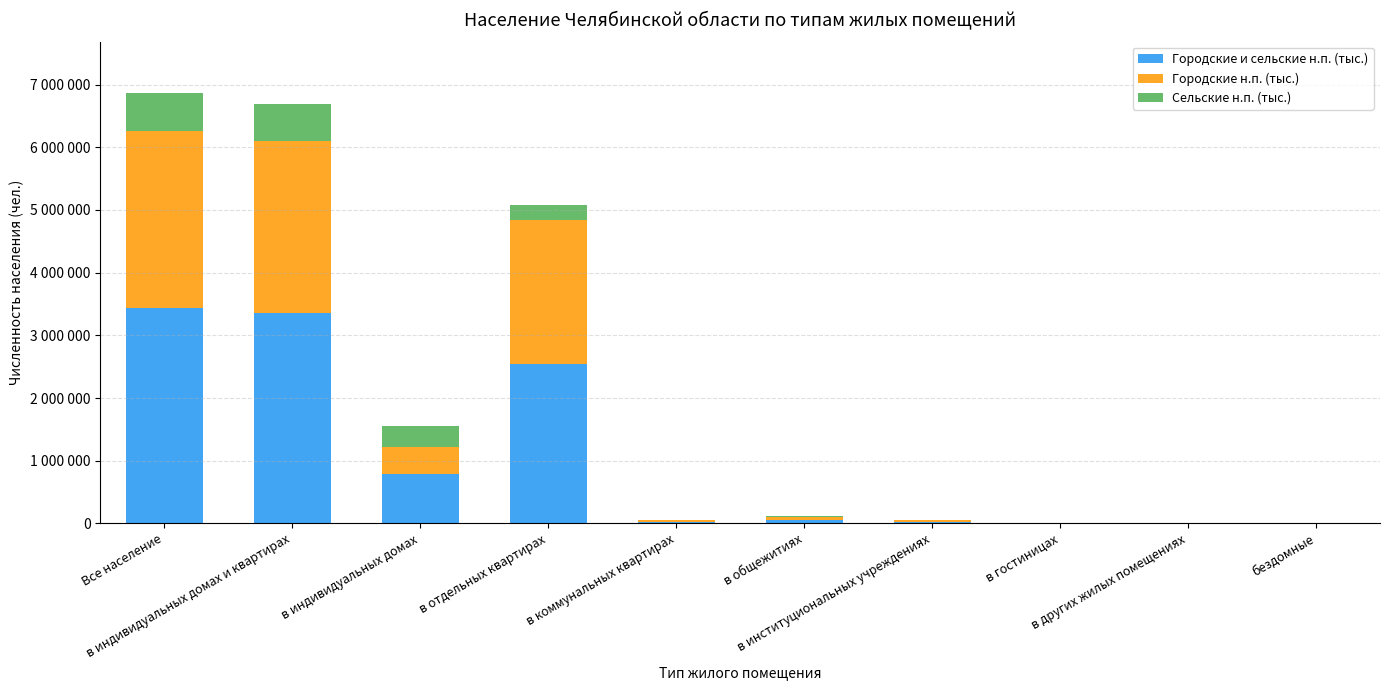

What is the total value across all series at Все население?

6862448